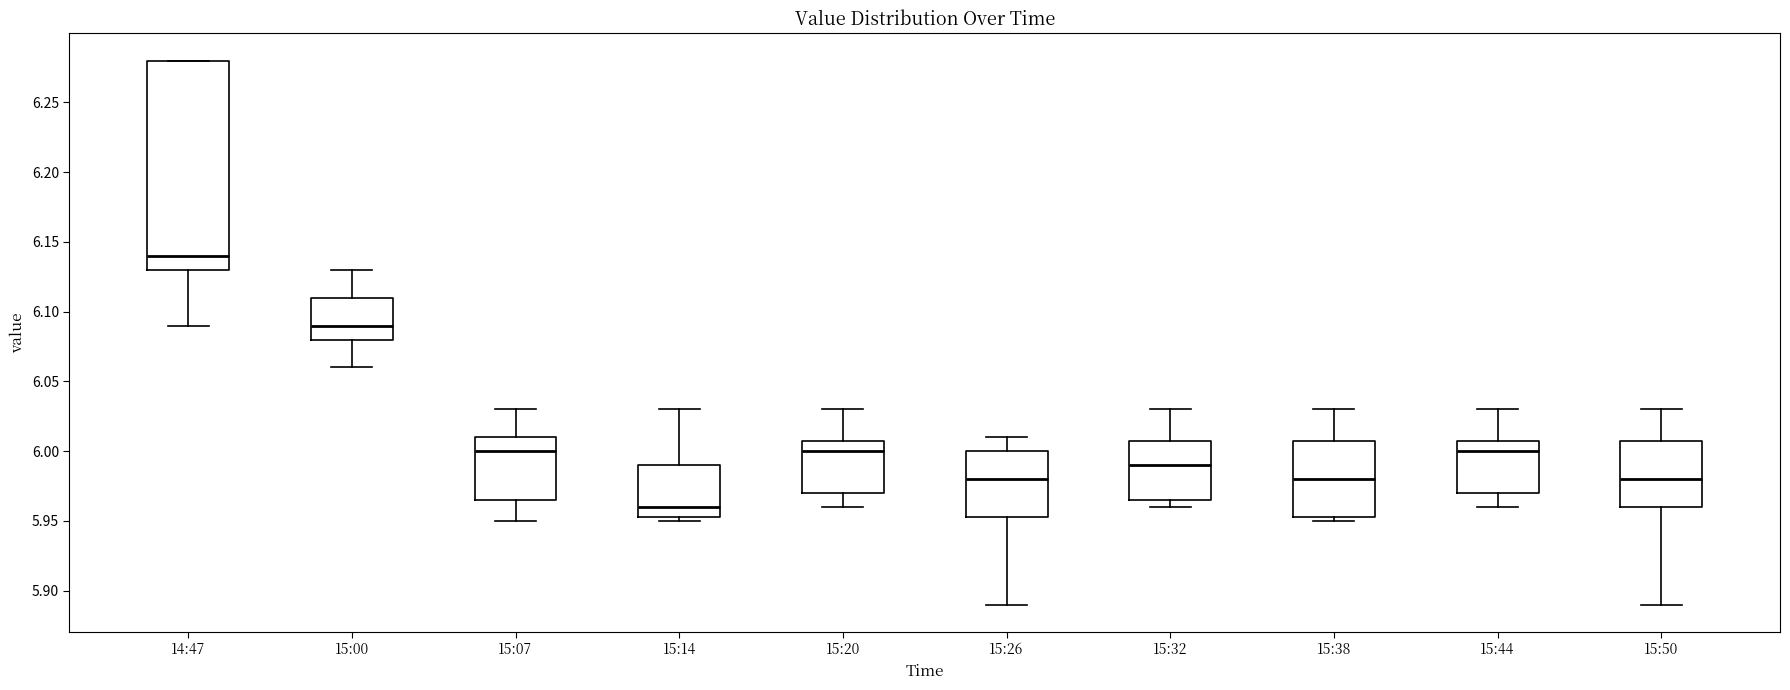

Reading left to right, transcribe this box plot: for each box, give where its median line is, the range the box spans, and where its two whiskers end, as read against the y-axis. The values are not printed on the chart, so give them approximately, as read against the axis.

14:47: median 6.140, box 6.130 to 6.280, whiskers 6.090 to 6.280
15:00: median 6.090, box 6.080 to 6.110, whiskers 6.060 to 6.130
15:07: median 6.000, box 5.965 to 6.010, whiskers 5.950 to 6.030
15:14: median 5.960, box 5.955 to 5.990, whiskers 5.950 to 6.030
15:20: median 6.000, box 5.970 to 6.010, whiskers 5.960 to 6.030
15:26: median 5.980, box 5.955 to 6.000, whiskers 5.890 to 6.010
15:32: median 5.990, box 5.965 to 6.010, whiskers 5.960 to 6.030
15:38: median 5.980, box 5.955 to 6.010, whiskers 5.950 to 6.030
15:44: median 6.000, box 5.970 to 6.010, whiskers 5.960 to 6.030
15:50: median 5.980, box 5.960 to 6.010, whiskers 5.890 to 6.030